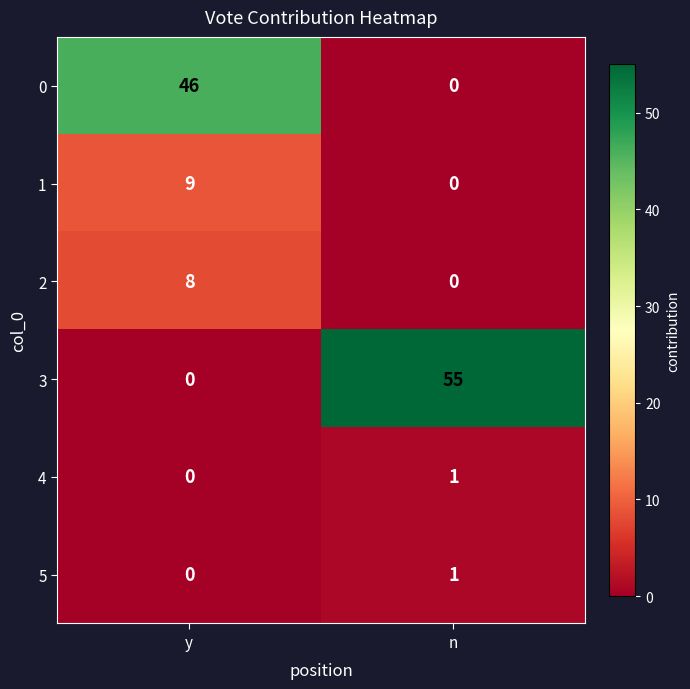

What is the difference between the maximum and minimum values in the 3 series?

55